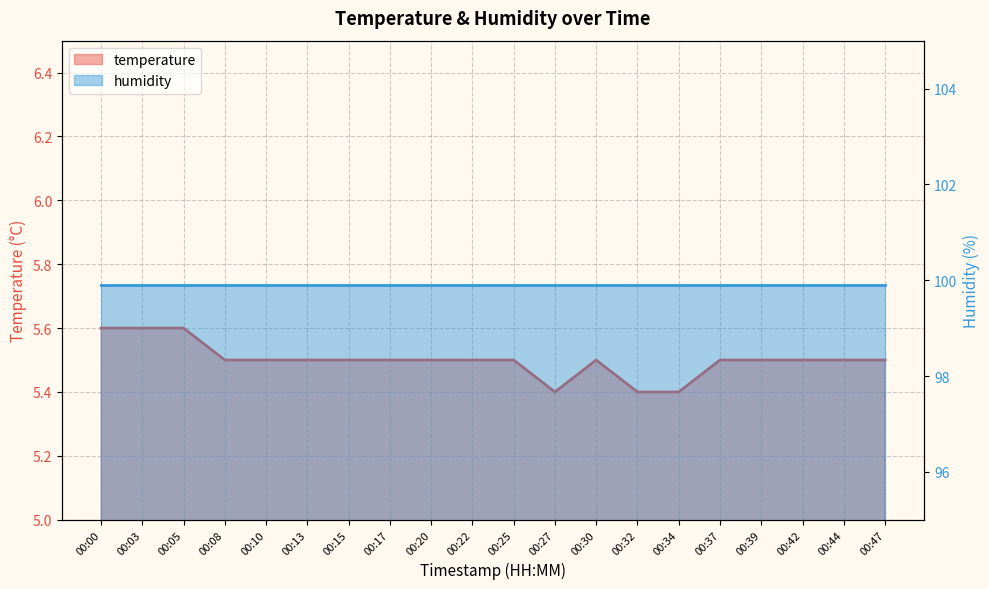

Which label corresponds to the largest value in the chart?

00:00